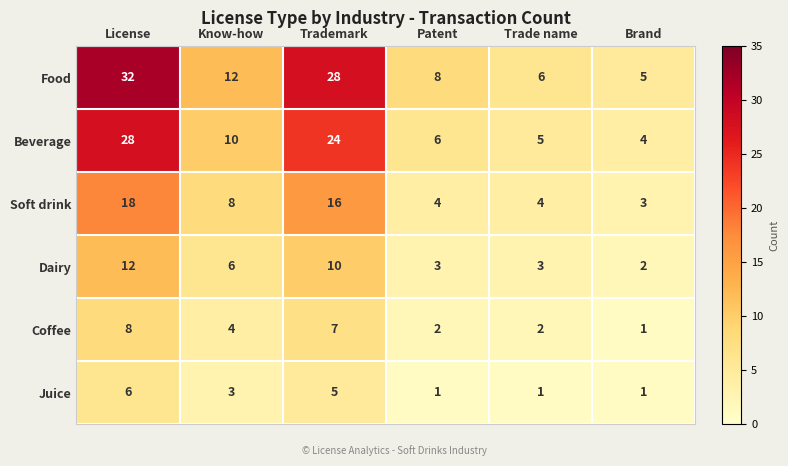

At how many categories does at least one series exceed 3?

6